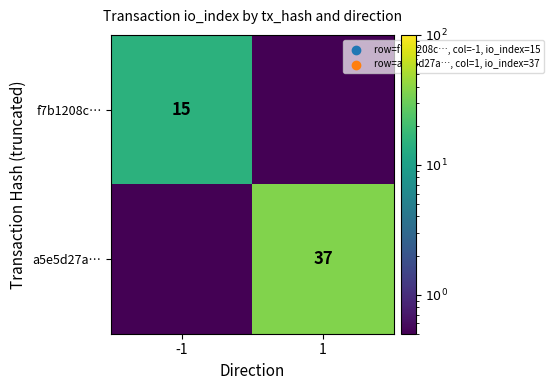

True or false: f7b1208c… has a value of 15.0 at -1.

True